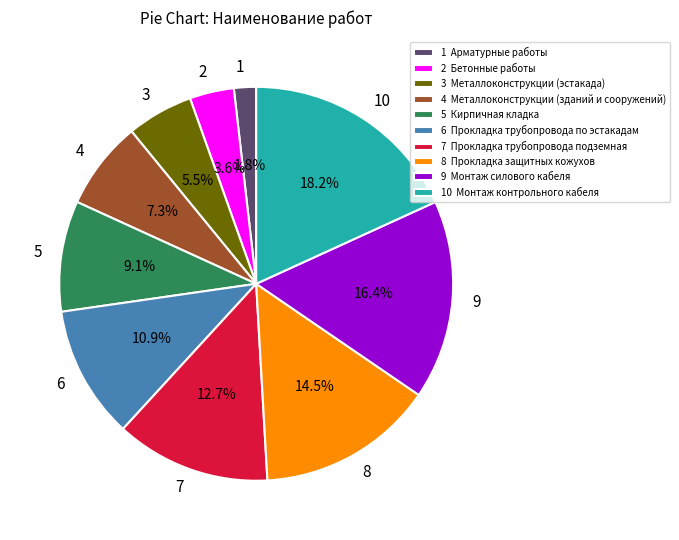

Does 3 represent more than half of the total?

No